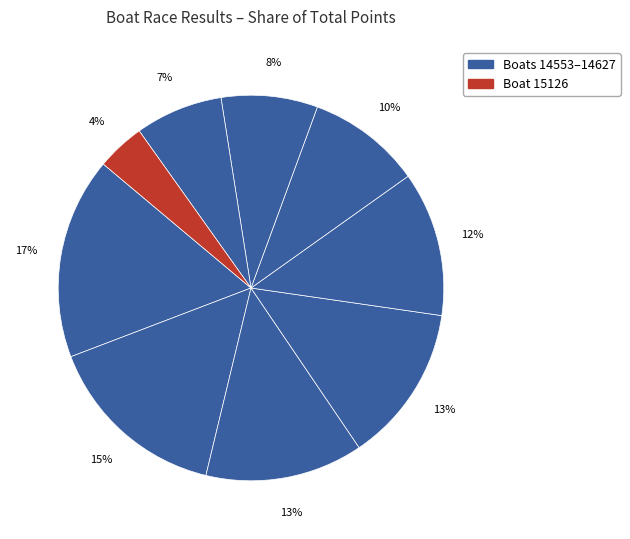

How many segments does this pie chart have?

9